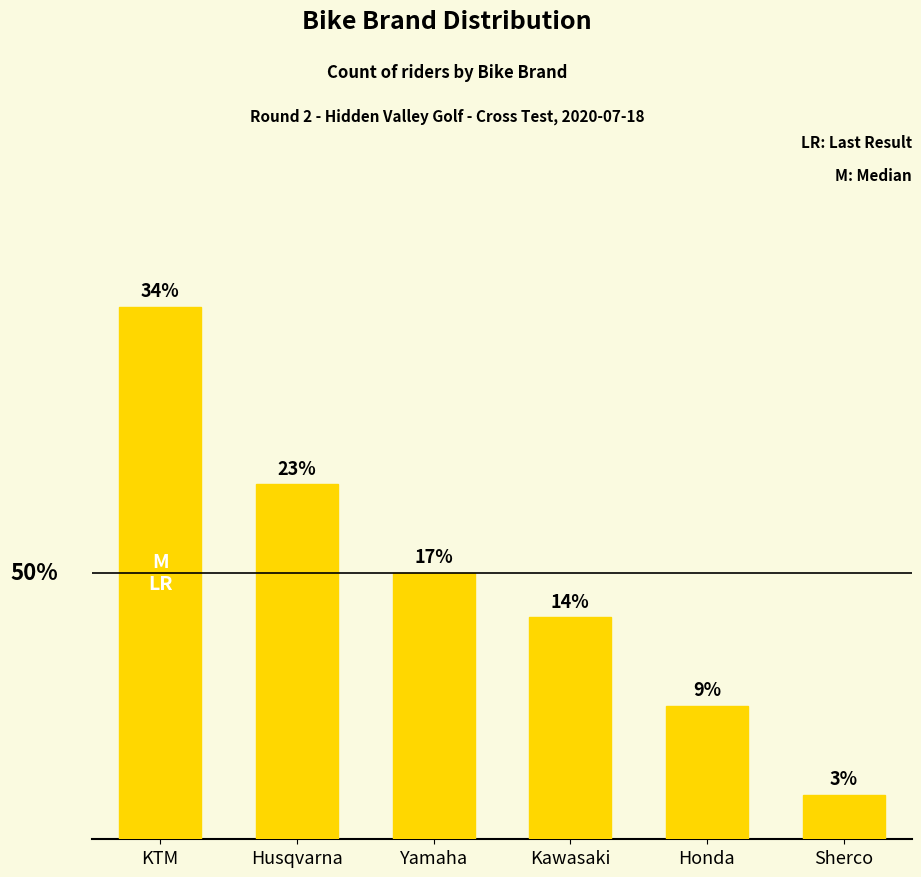

Which has a higher value, KTM or Kawasaki?

KTM